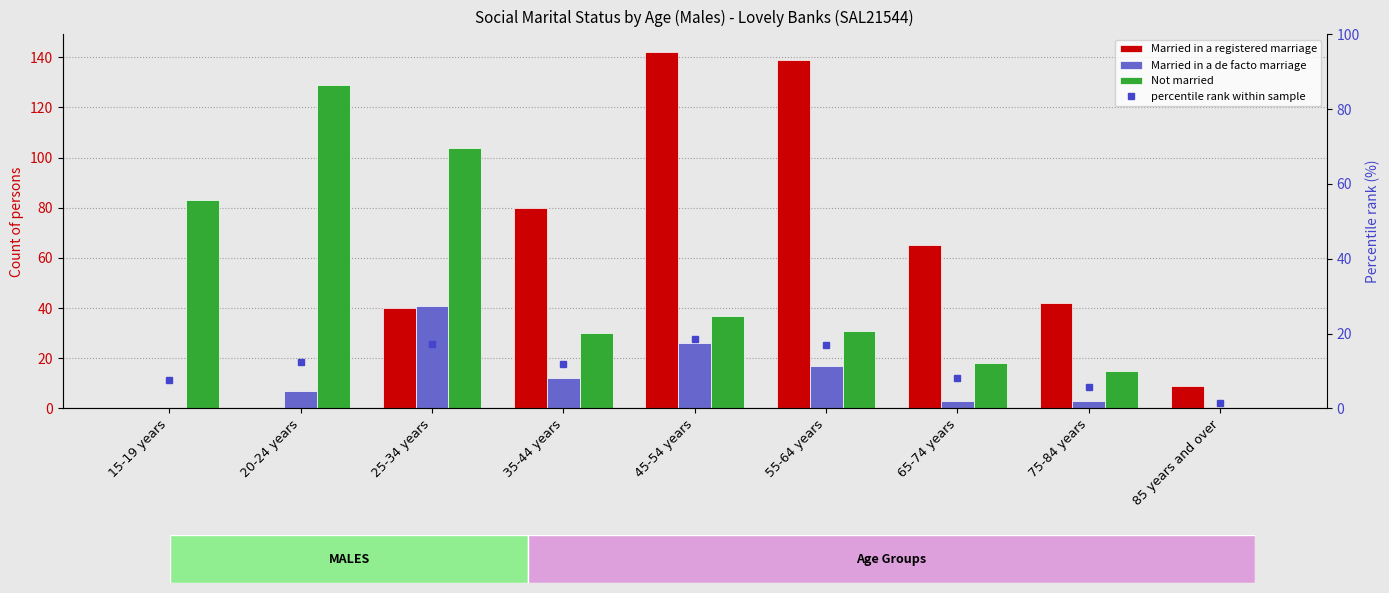

Where does the Married in a registered marriage series first go above 42?

35-44 years